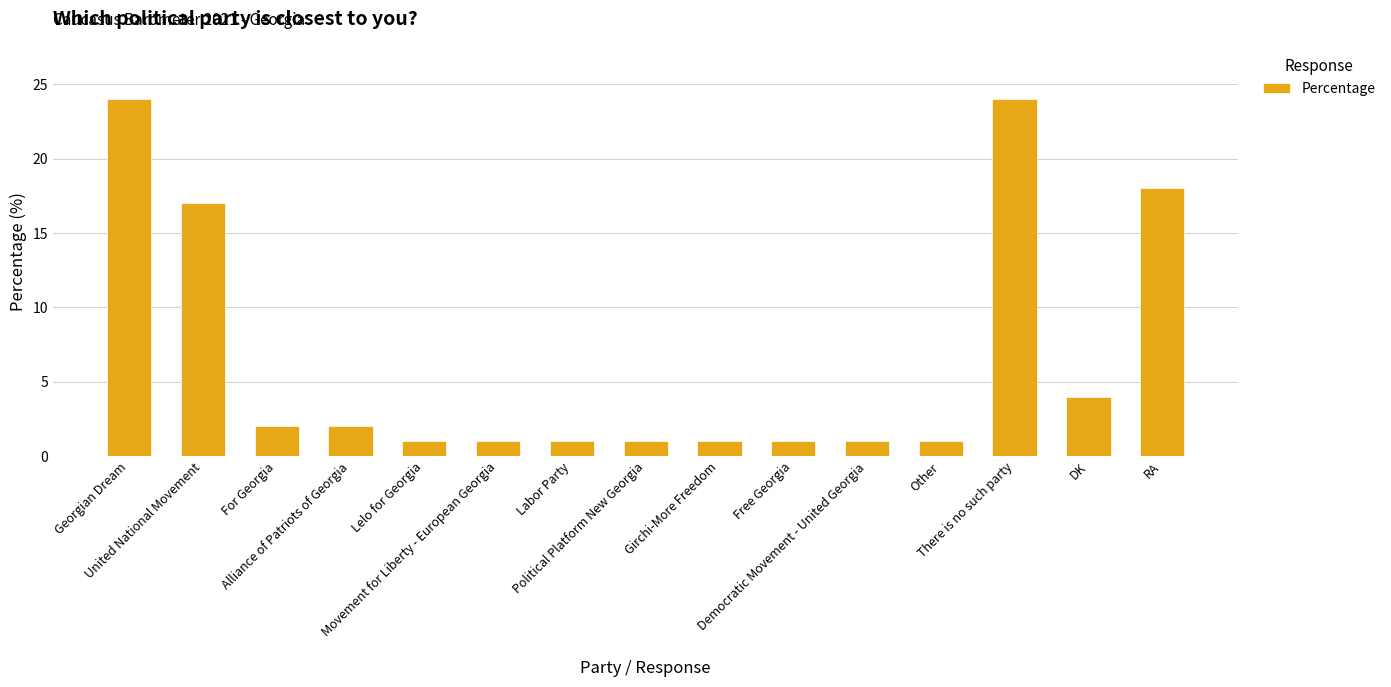

True or false: the data shows 1 at Labor Party.

True